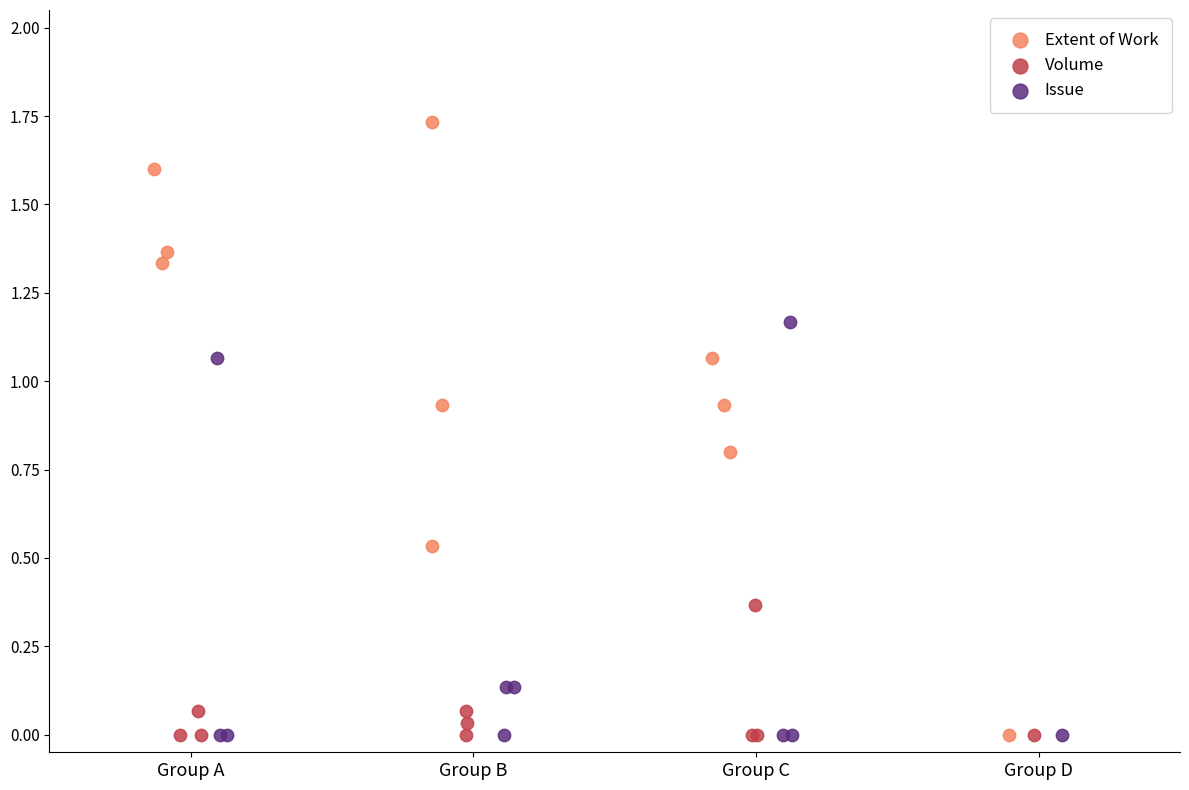

Which series has the largest Y range (max minus min)?

Extent of Work